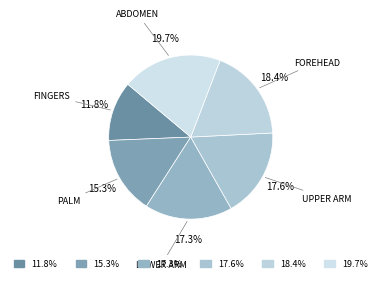

To the nearest percent, what is the difference between the largest and smallest slice percentages?

8%